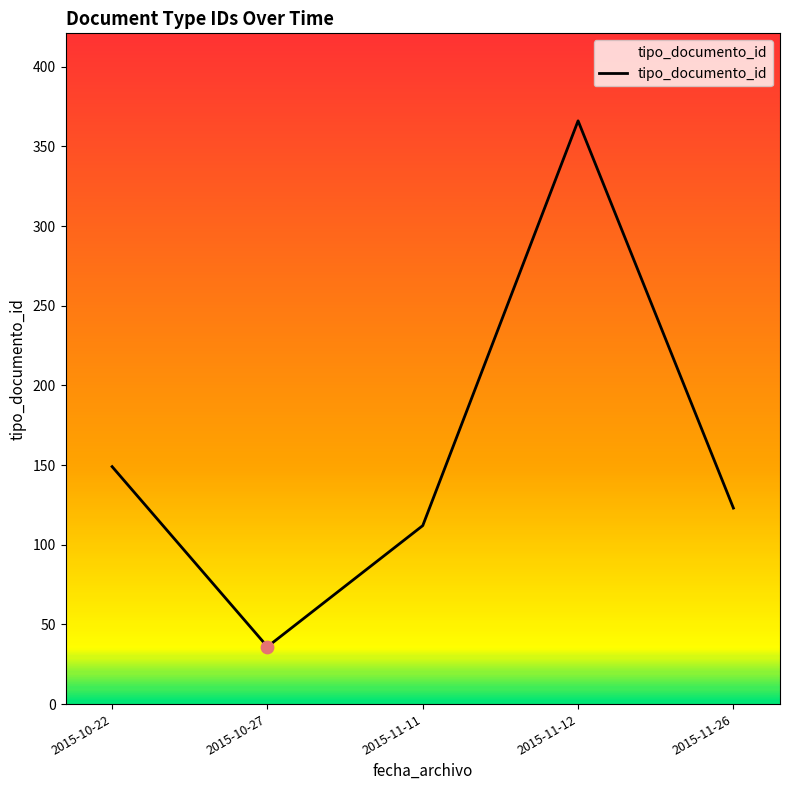

What is the ratio of the value at 2015-10-22 to the value at 2015-11-11?

1.3